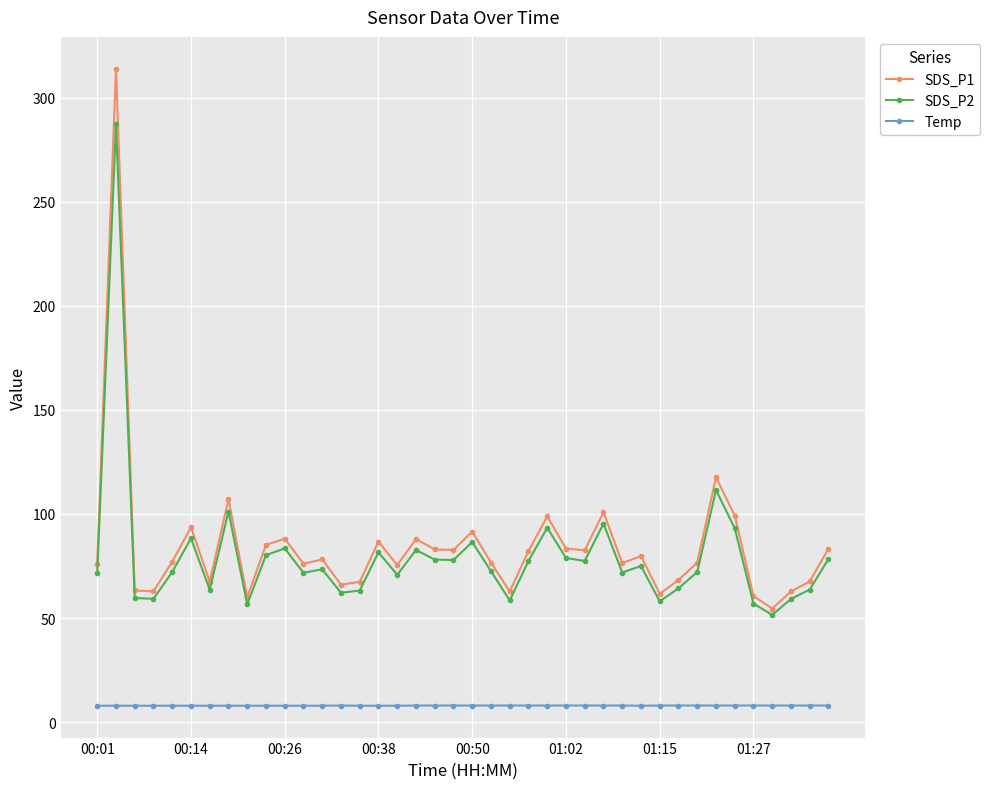

Which series has the widest spread of values?

SDS_P1